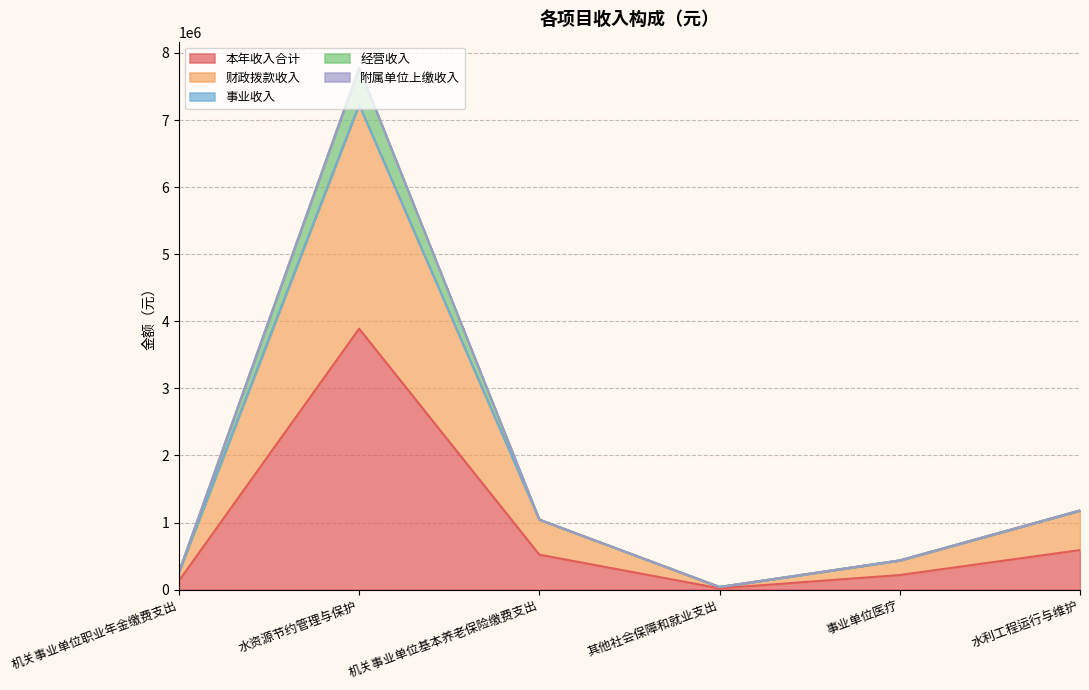

True or false: 财政拨款收入 and 经营收入 cross at least once.

False